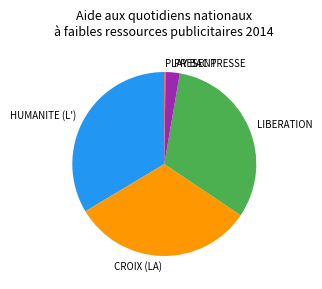

Is HUMANITE (L') the majority of the pie?

No